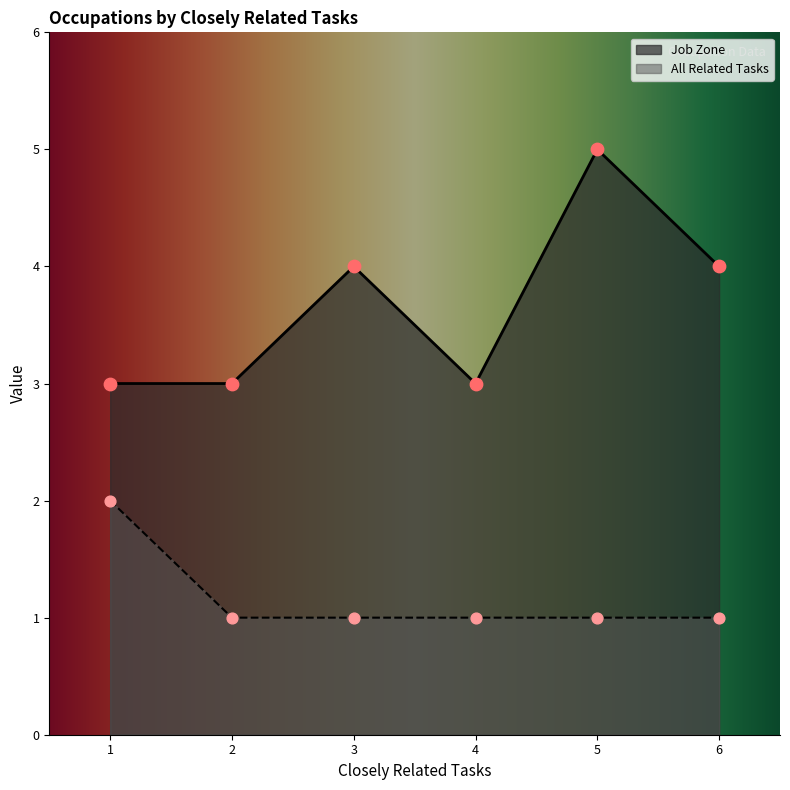

Which series reaches the maximum Y coordinate?

Job Zone